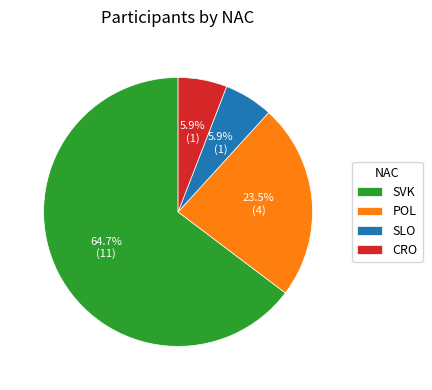

How many slices are in this pie chart?

4